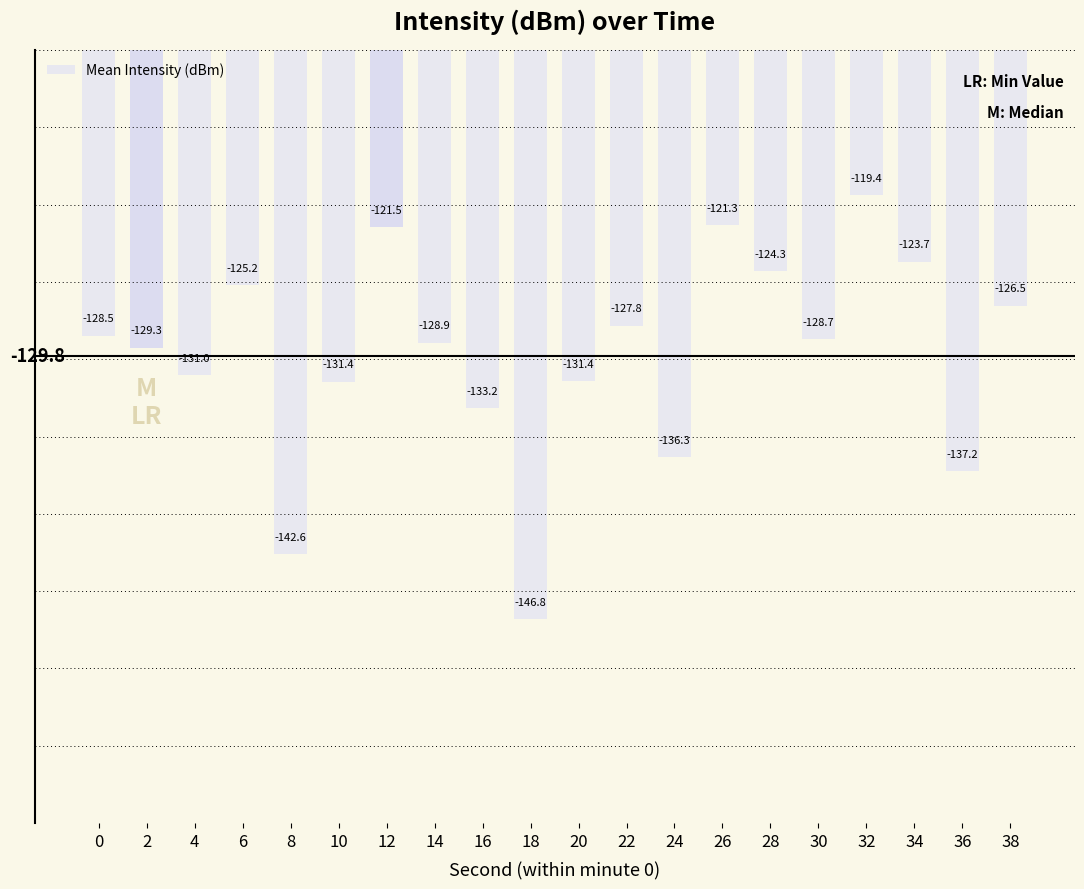

How many values exceed -128?

8